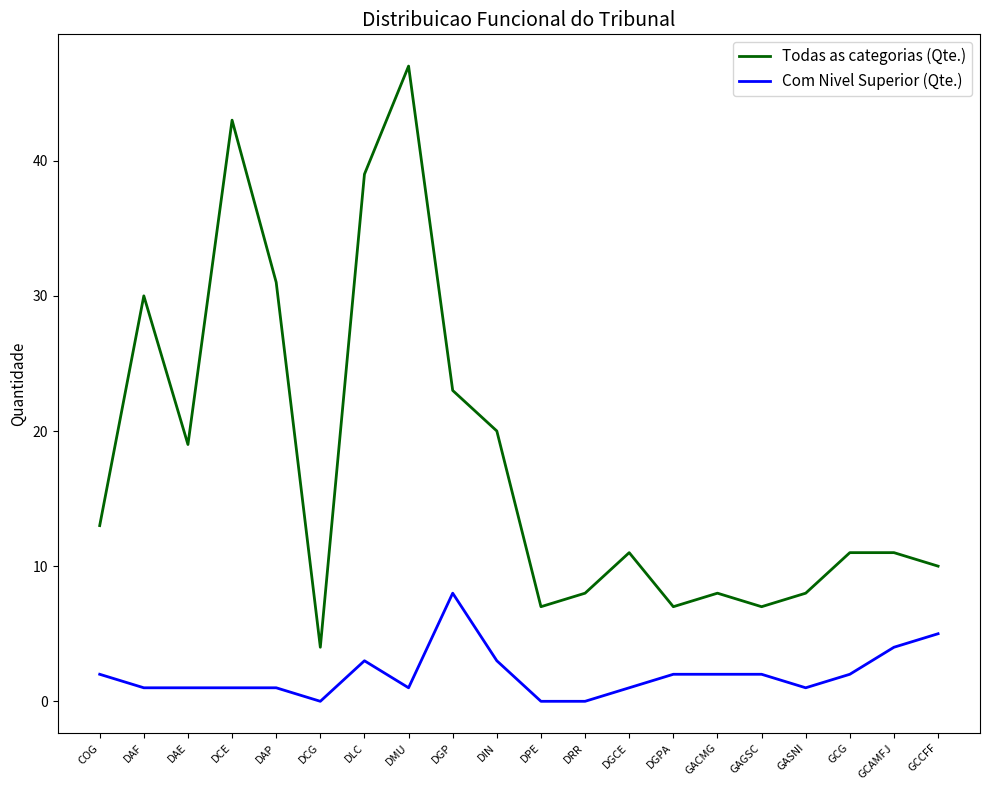

At how many categories does at least one series exceed 14?

8